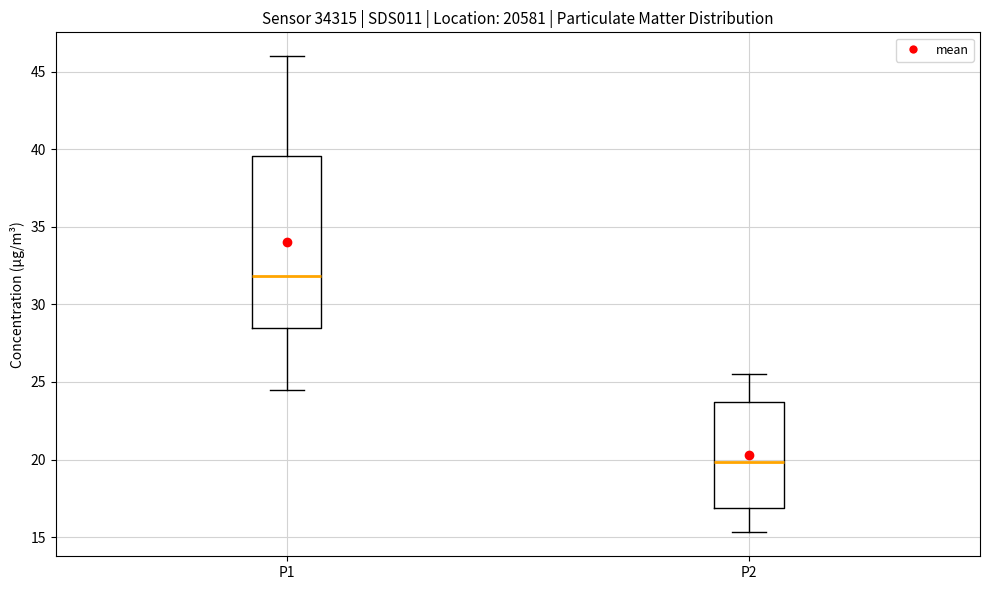

Reading left to right, read every box against the y-axis: the position of its median line, the range the box covers, and the ends of its whiskers. The values are not printed on the chart, so give them approximately, as read against the axis.

P1: median 32.0, box 28.5 to 39.5, whiskers 24.5 to 46.0
P2: median 20.0, box 17.0 to 23.5, whiskers 15.5 to 25.5